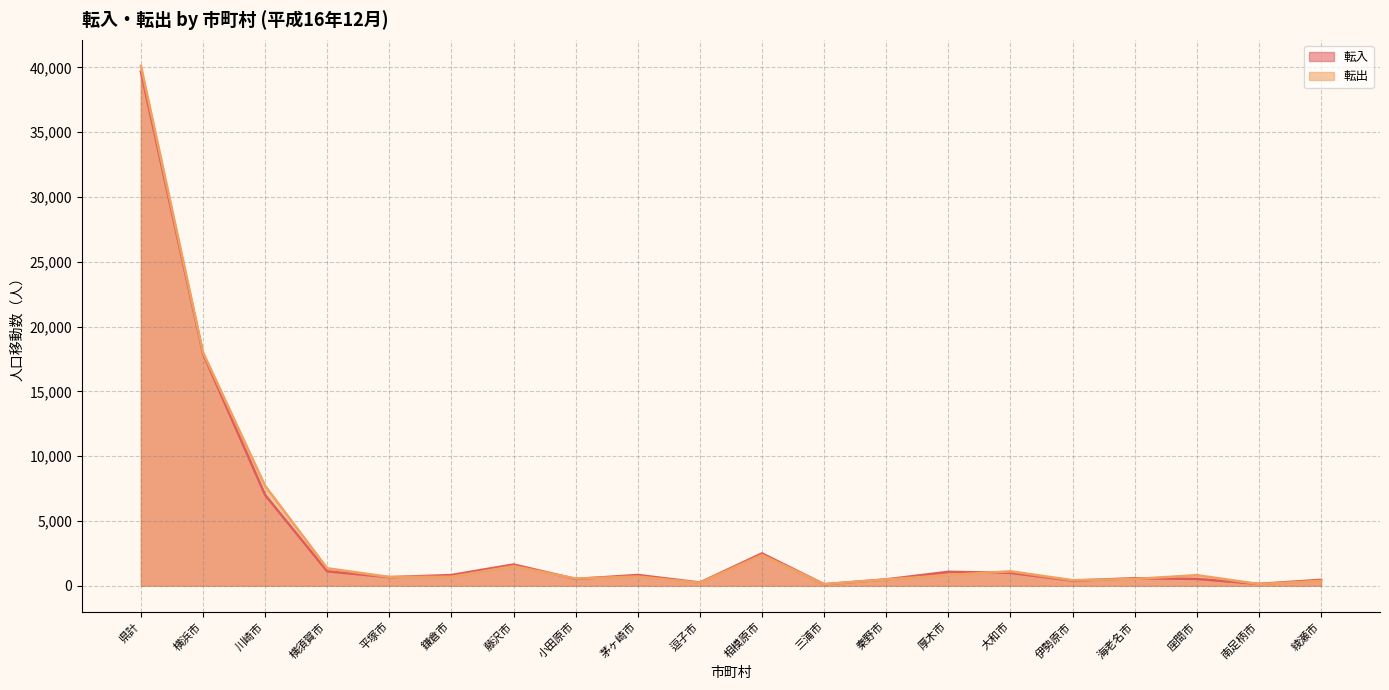

Does the chart display data point markers on the line(s)?

No